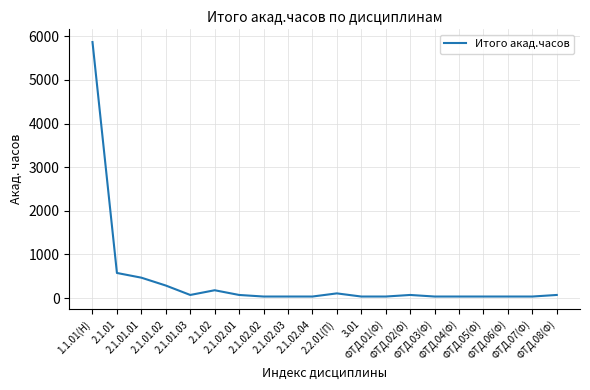

What is the greatest value displayed?

5868